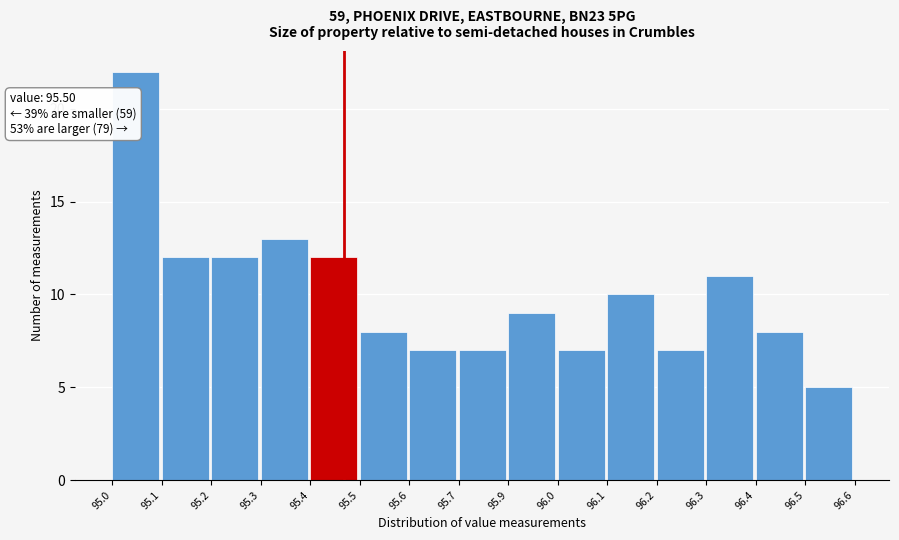

Reading left to right, extract all data points from this chart.

95.0=22	95.1=12	95.2=12	95.3=13	95.4=12	95.5=8	95.6=7	95.7=7	95.9=9	96.0=7	96.1=10	96.2=7	96.3=11	96.4=8	96.5=5